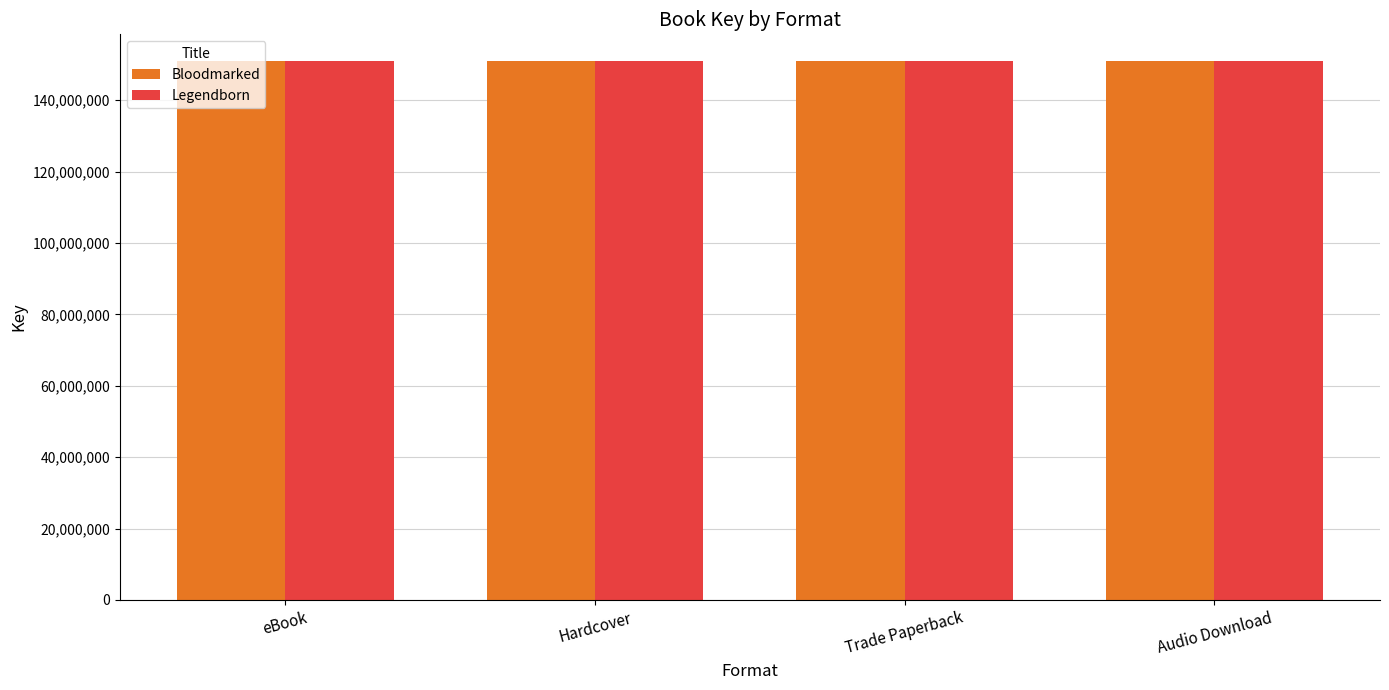

What is the spread (max minus min) of values at Trade Paperback?

791